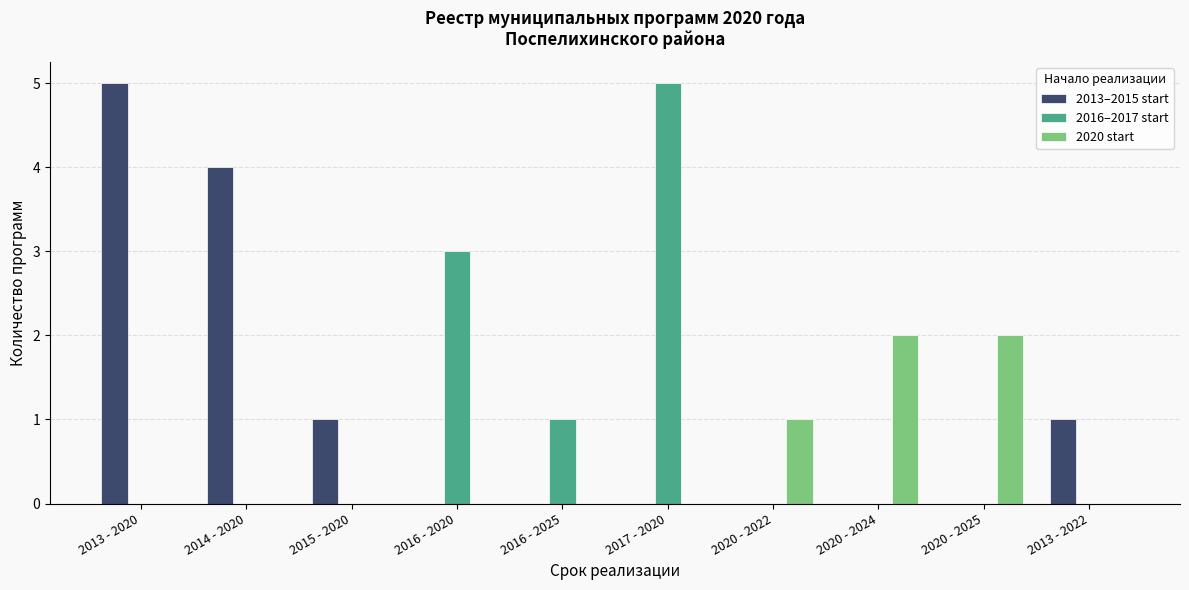

What is the total value across all series at 2020 - 2025?

2